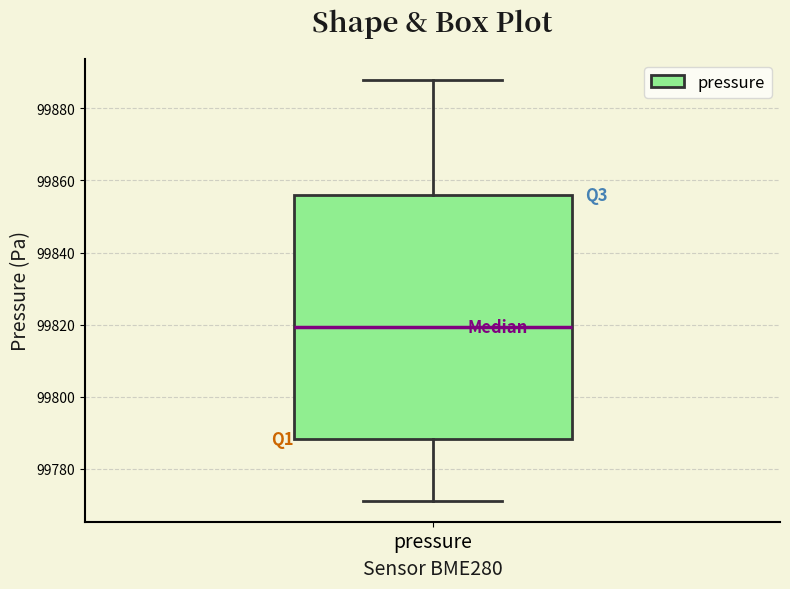

Where does the lower whisker of the box for pressure end on the y-axis? The values are not printed on the chart, so give them approximately, as read against the axis.

99772